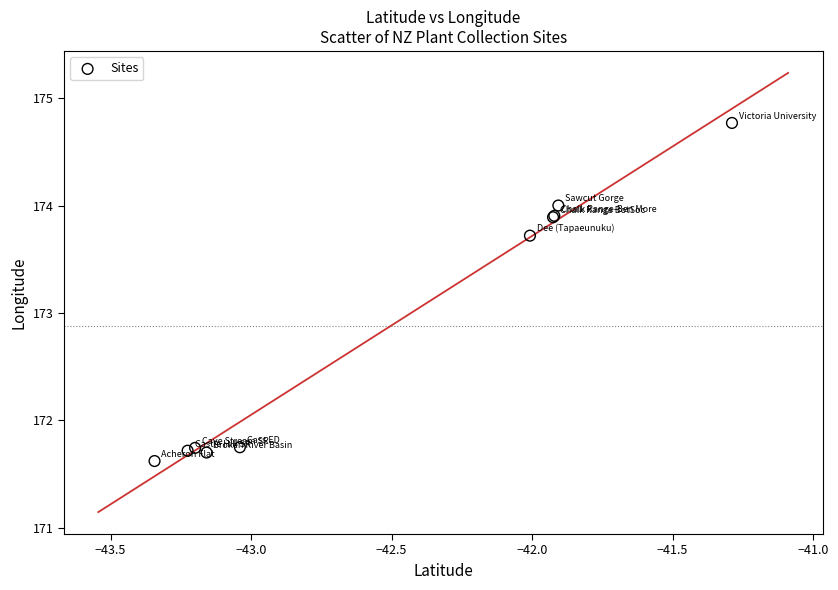

What Y value in the scatter plot is closest to 173?

173.7